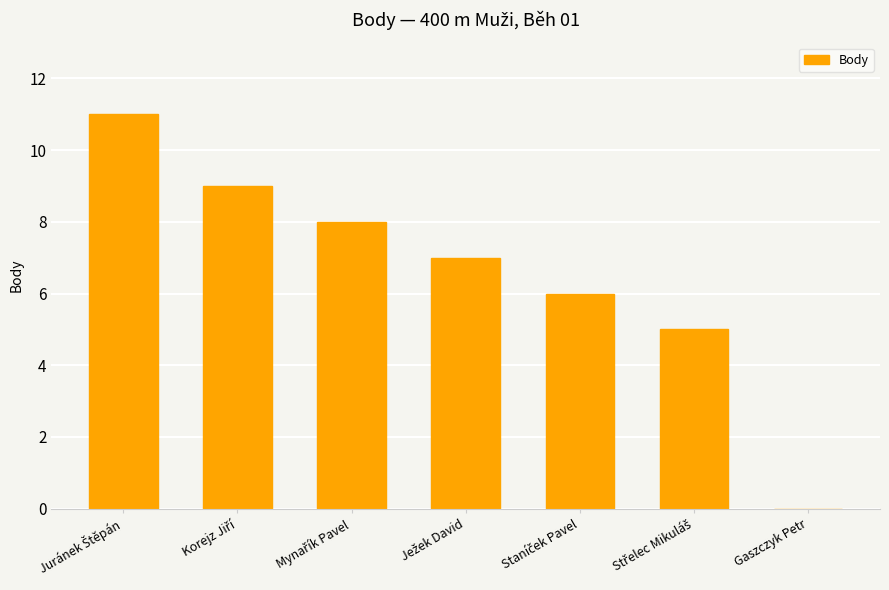

What is the greatest value displayed?

11